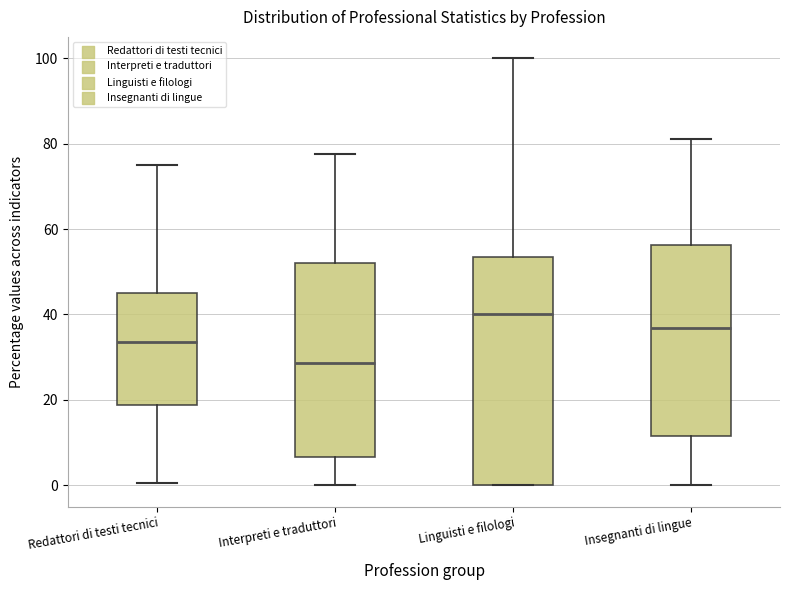

Reading left to right, transcribe this box plot: for each box, give where its median line is, the range the box spans, and where its two whiskers end, as read against the y-axis. The values are not printed on the chart, so give them approximately, as read against the axis.

Redattori di testi tecnici: median 34, box 18 to 46, whiskers 0 to 76
Interpreti e traduttori: median 28, box 6 to 52, whiskers 0 to 78
Linguisti e filologi: median 40, box 0 to 54, whiskers 0 to 100
Insegnanti di lingue: median 36, box 12 to 56, whiskers 0 to 82